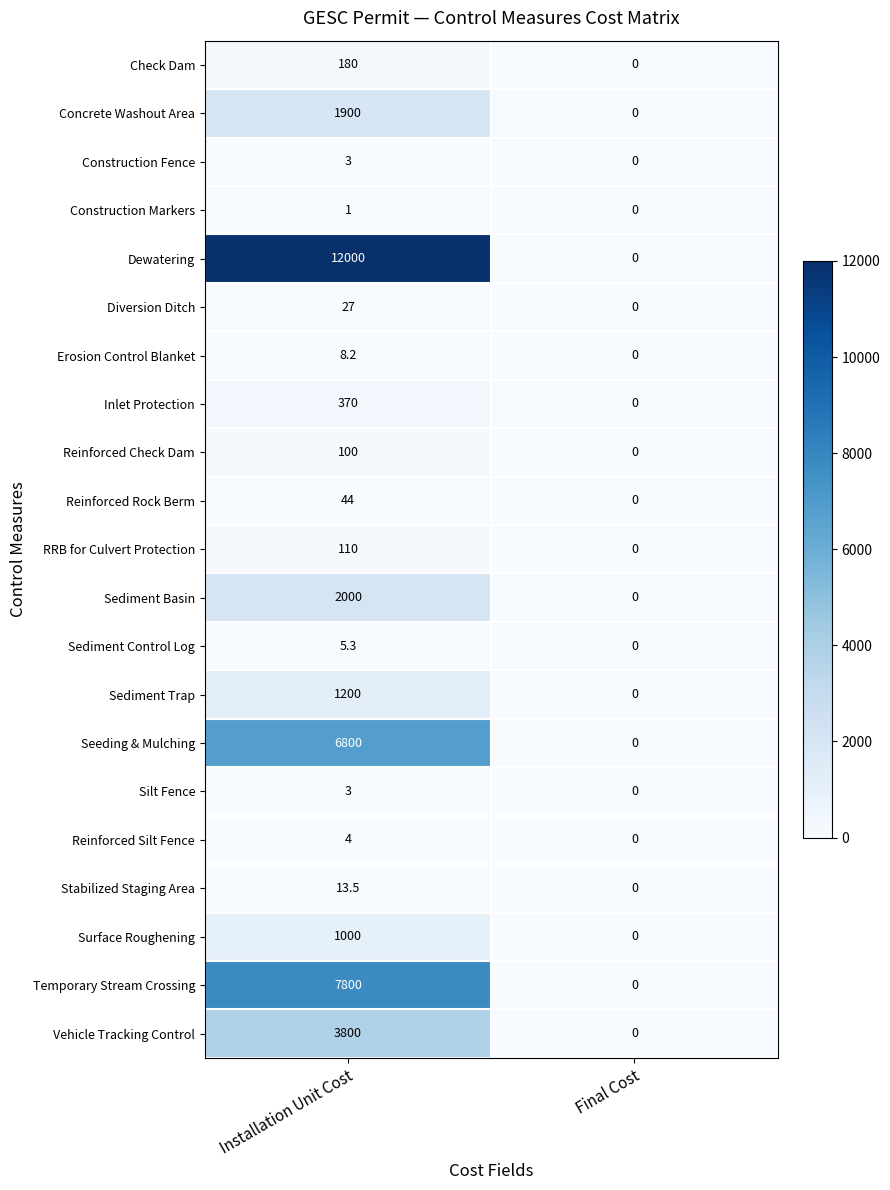

Between Installation Unit Cost and Final Cost, which series saw the biggest shift?

Dewatering